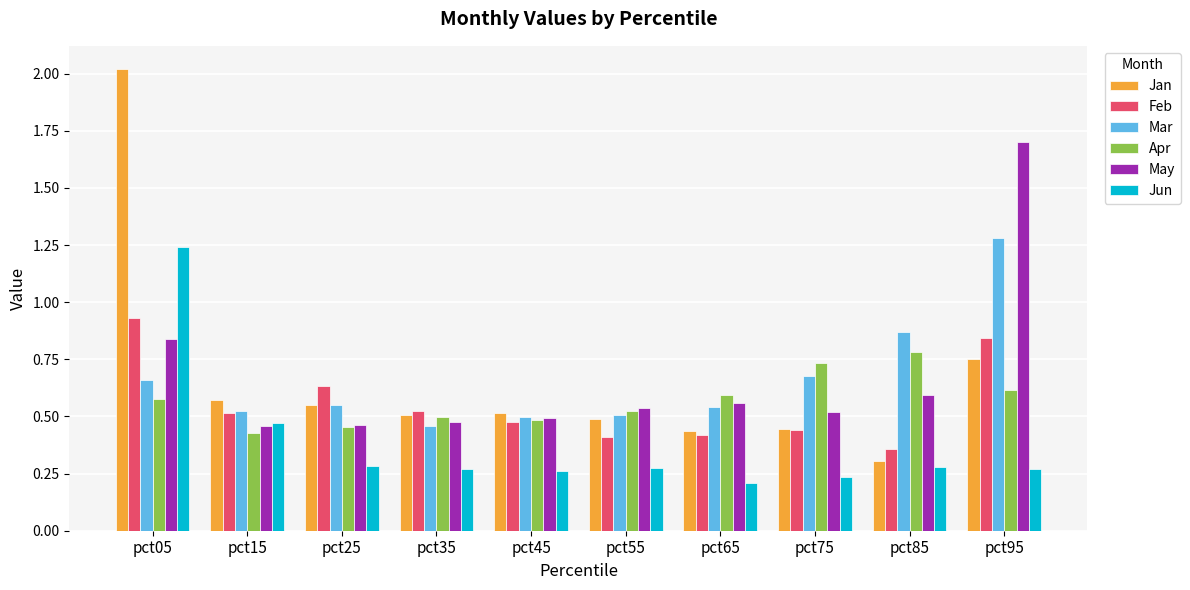

Which series has the widest spread of values?

Jan